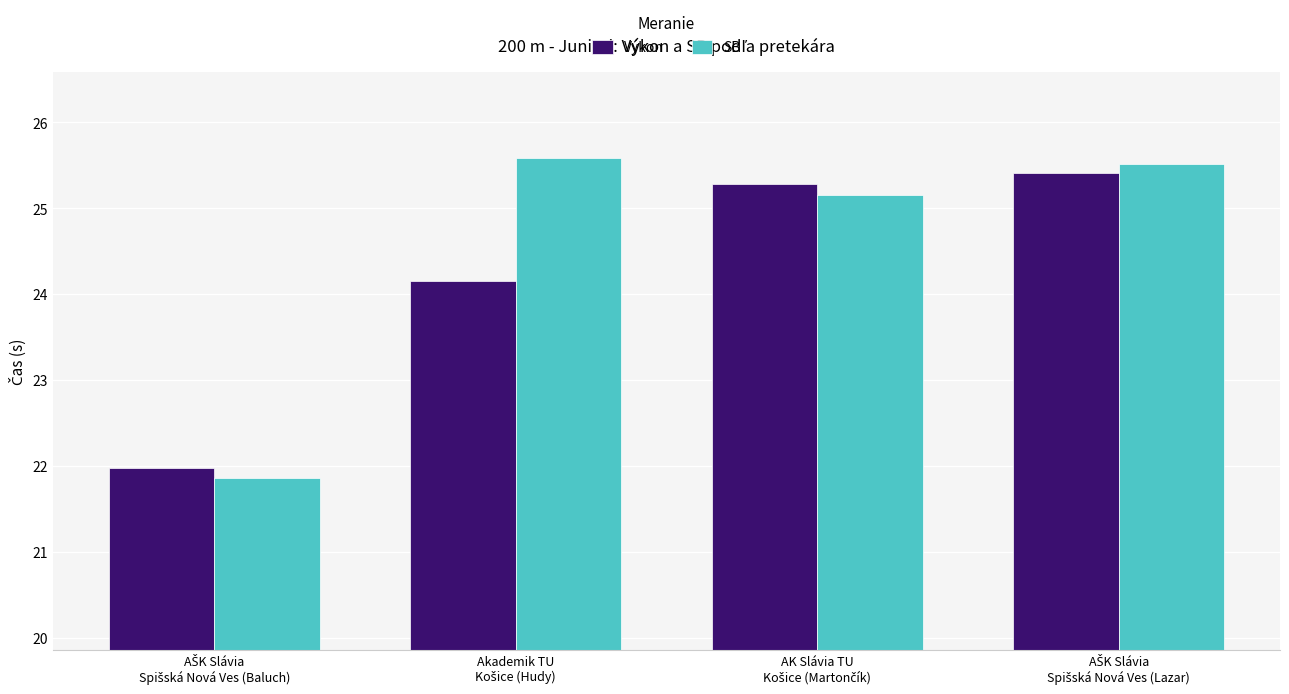

List the series in order of their overall mean, highest first.

SB, Výkon